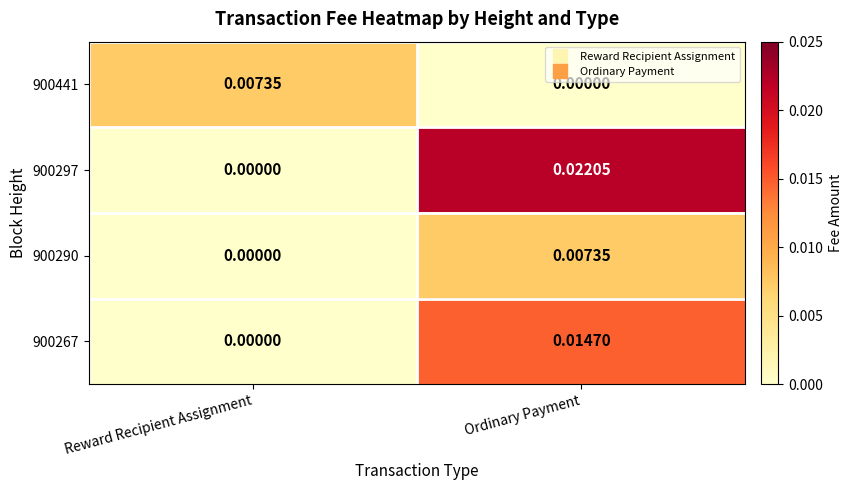

At which label does 900267 reach its peak?

Ordinary Payment